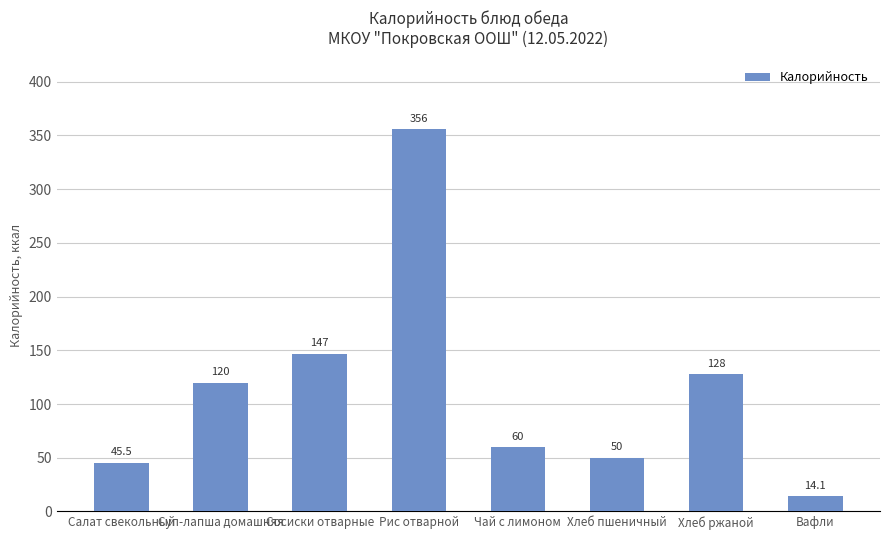

Which label corresponds to the smallest value in the chart?

Вафли